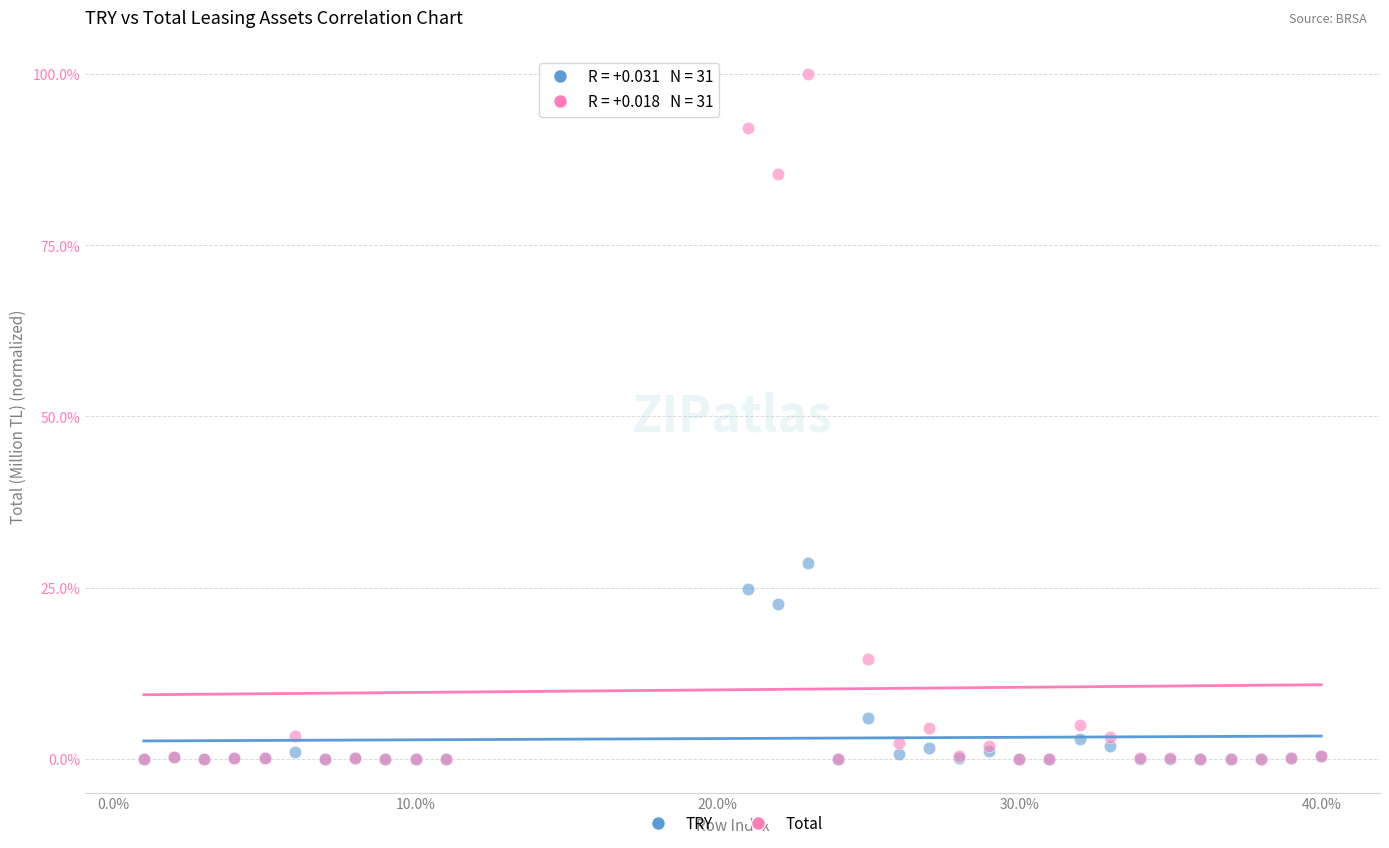

What are all the series names shown in the legend?

TRY, Total